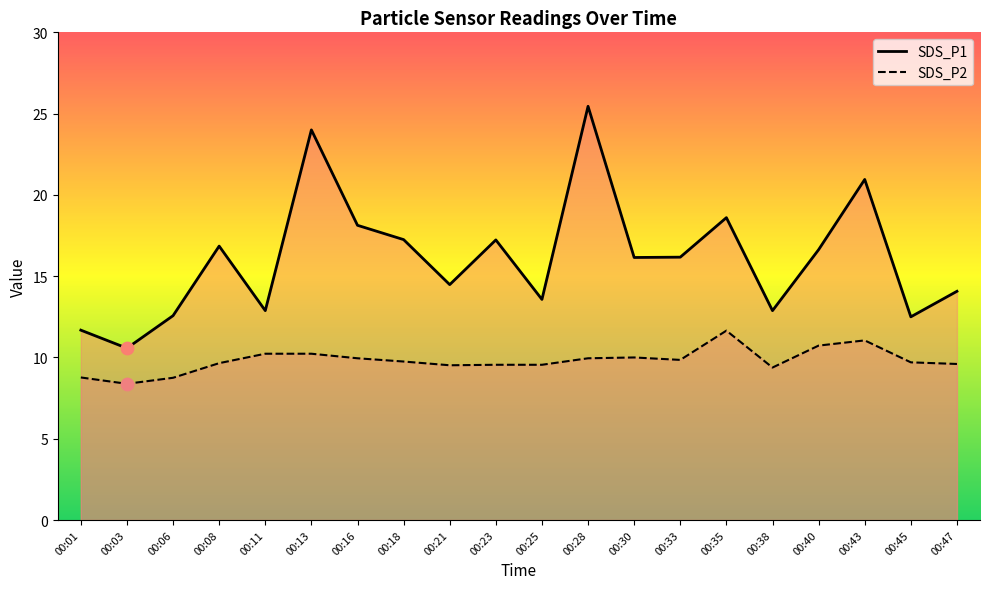

Which series has the largest total across all categories?

SDS_P1